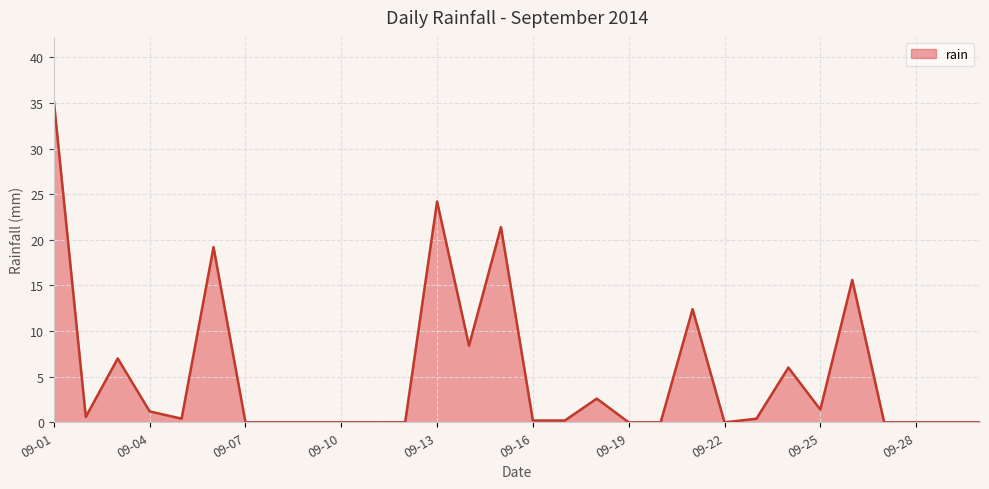

What is the difference between the maximum and minimum values?

35.2